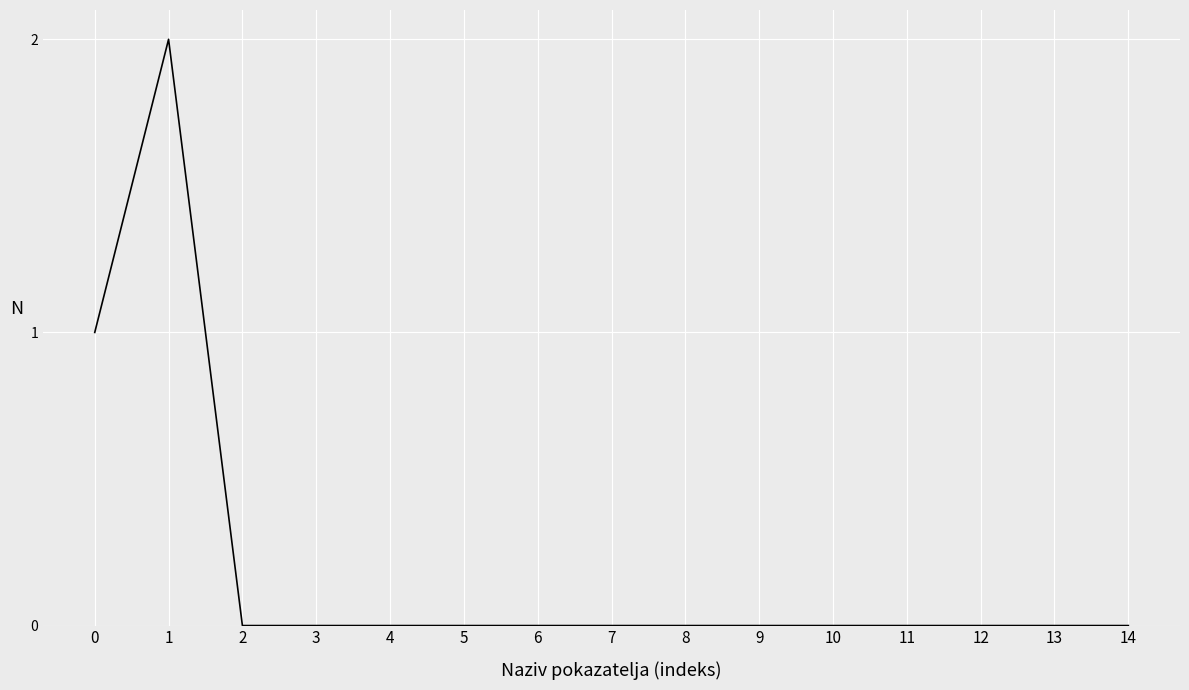

What is the difference between the maximum and second lowest values?

2